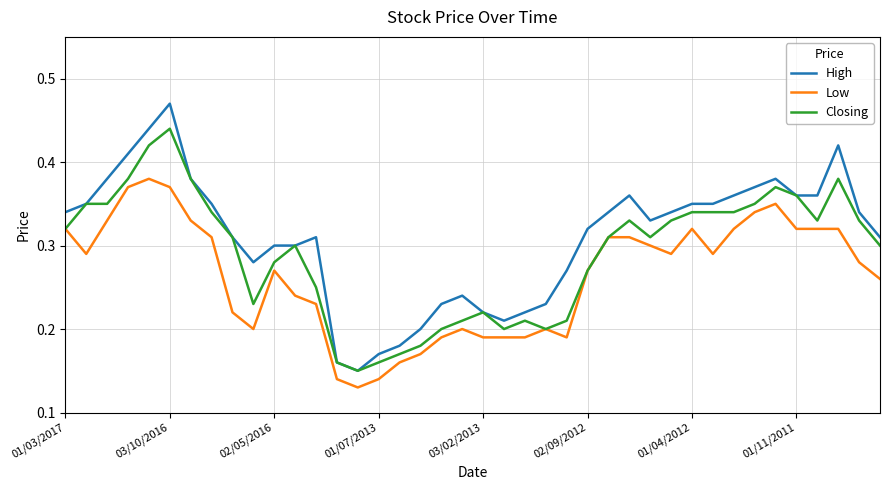

Which series has the largest range (max minus min)?

High